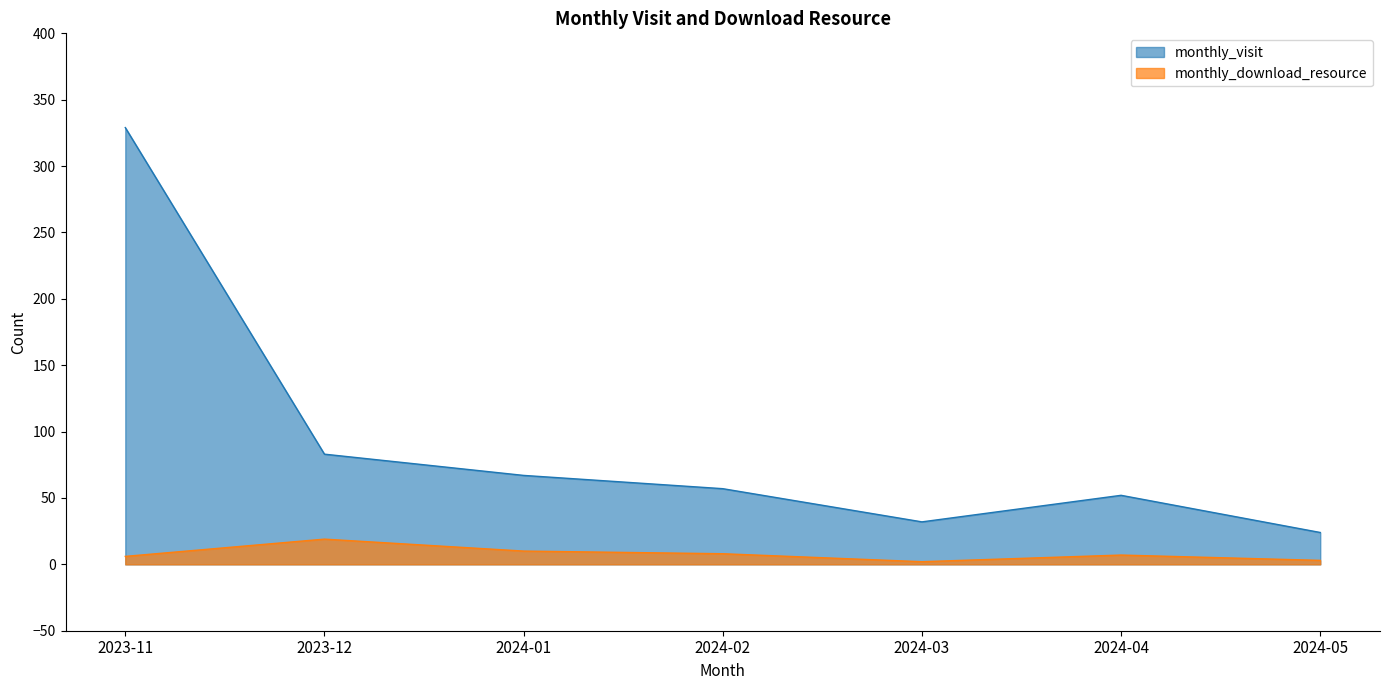

Which series has the widest spread of values?

monthly_visit